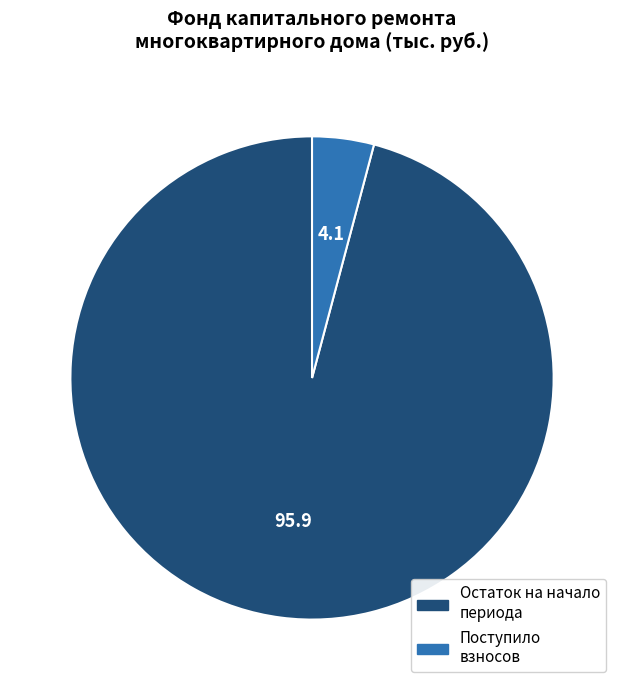

Does any single category account for the majority?

Yes